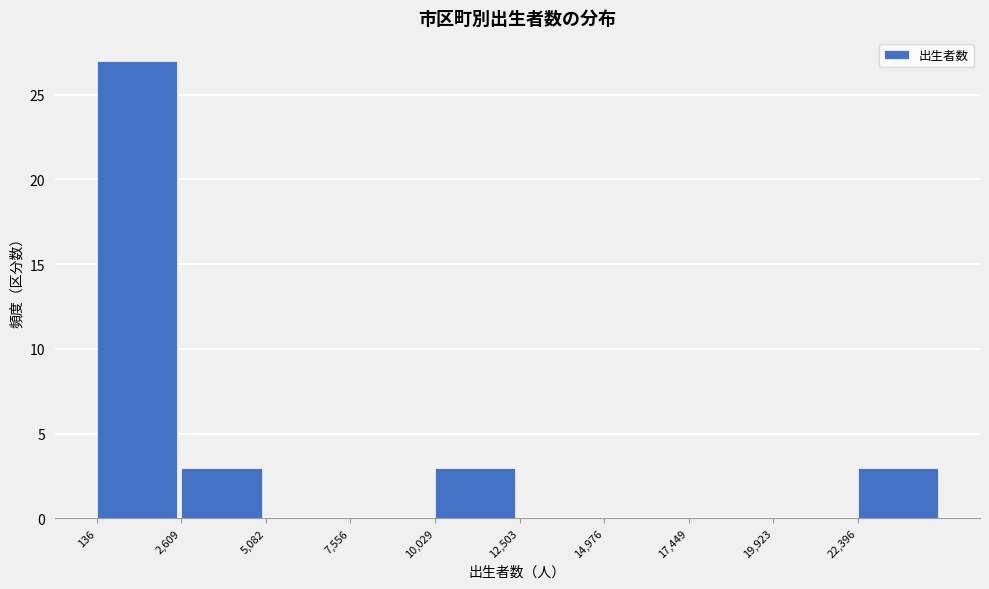

What is the height of the bar covering 22500 to 25000 on the x-axis? Neither the bar edges nor the heights are printed on the chart, so give them approximately, as read against the axes.

3